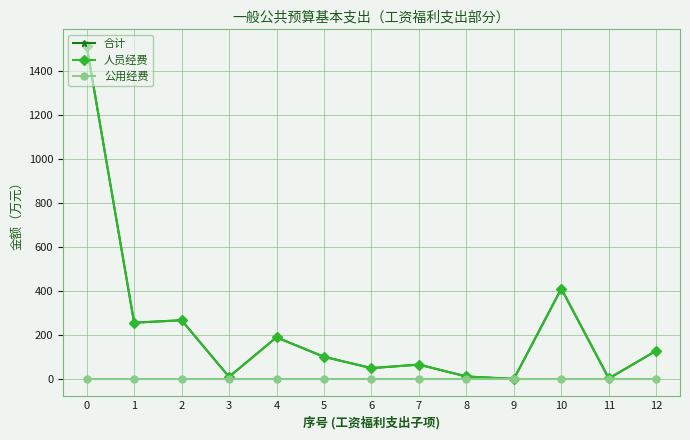

What is the value of the 人员经费 point at the 11th from the left?

412.3